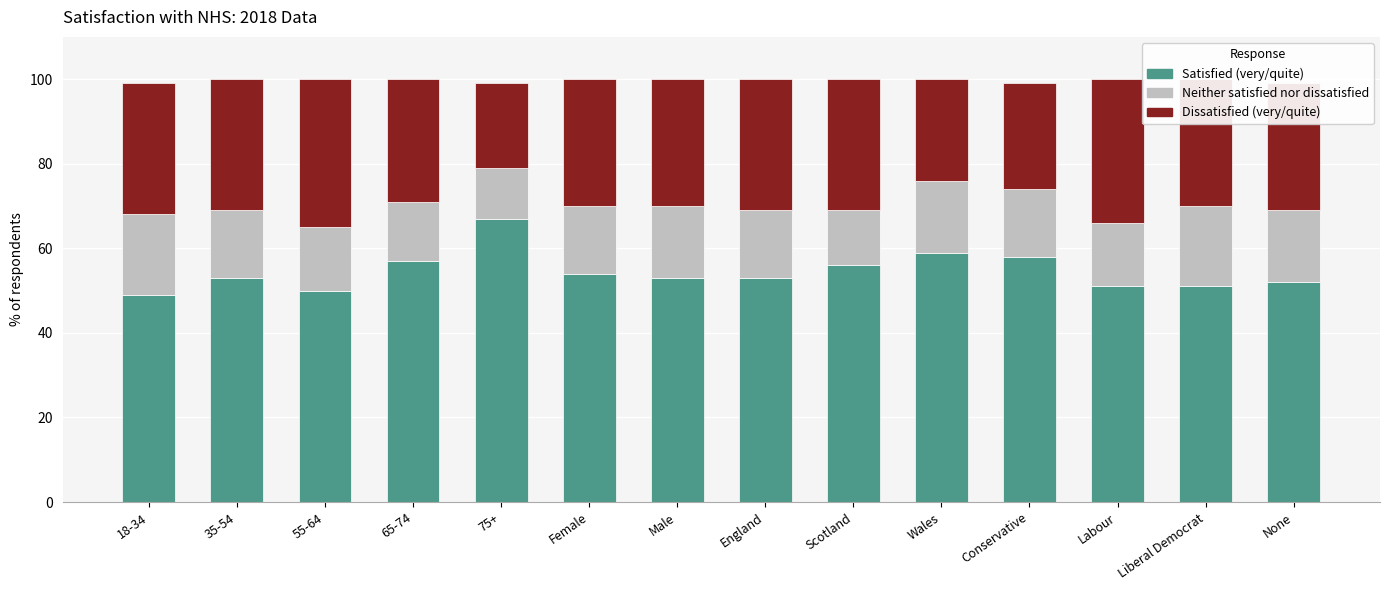

What is the value of the Satisfied (very/quite) bar at the 2nd from the left?

53